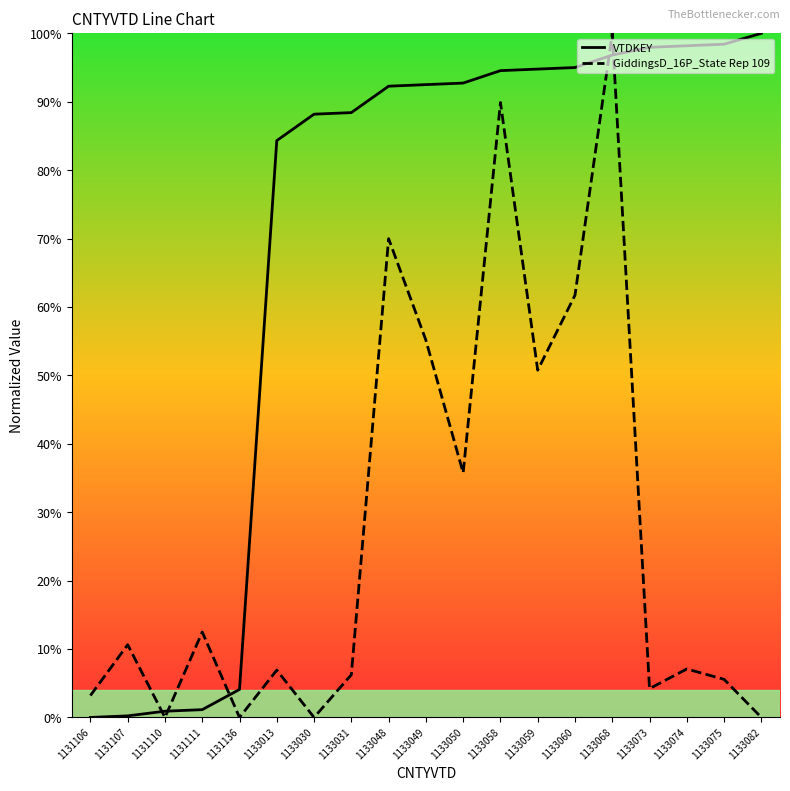

True or false: GiddingsD_16P_State Rep 109 has more than 0 interior local peaks.

True